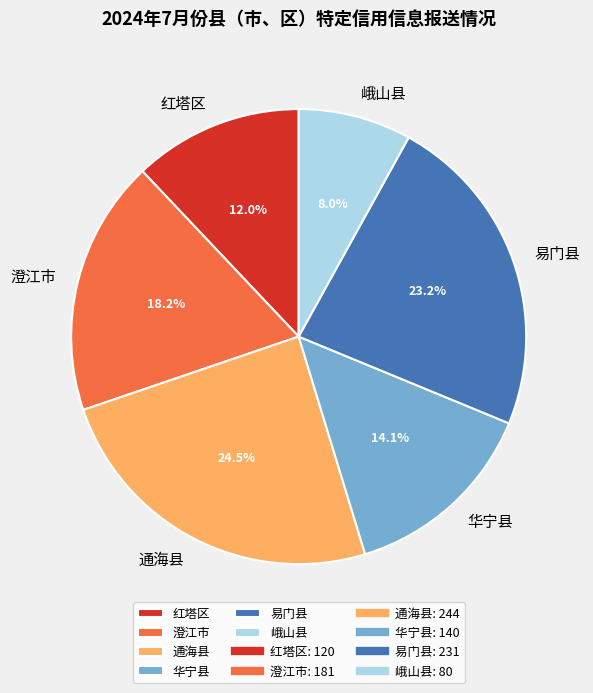

Combined, do 峨山县 and 澄江市 account for over 50%?

No